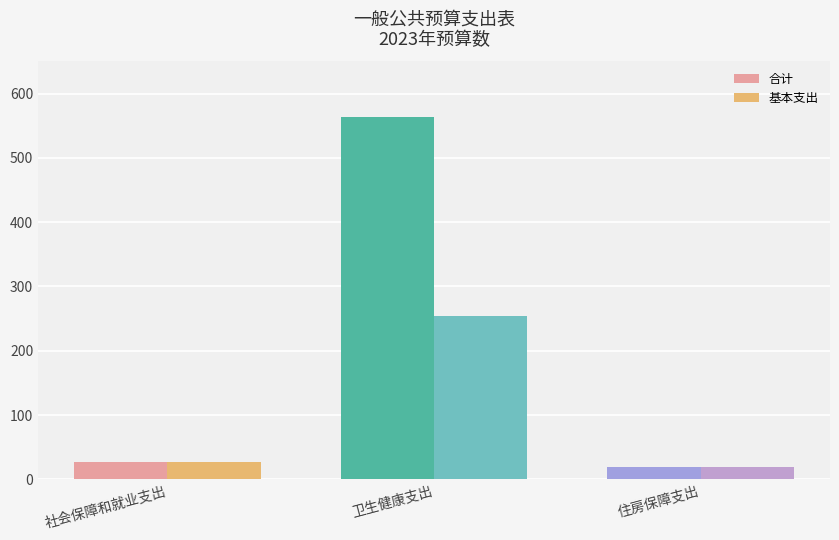

Are the bars grouped side by side (vs. stacked)?

Yes